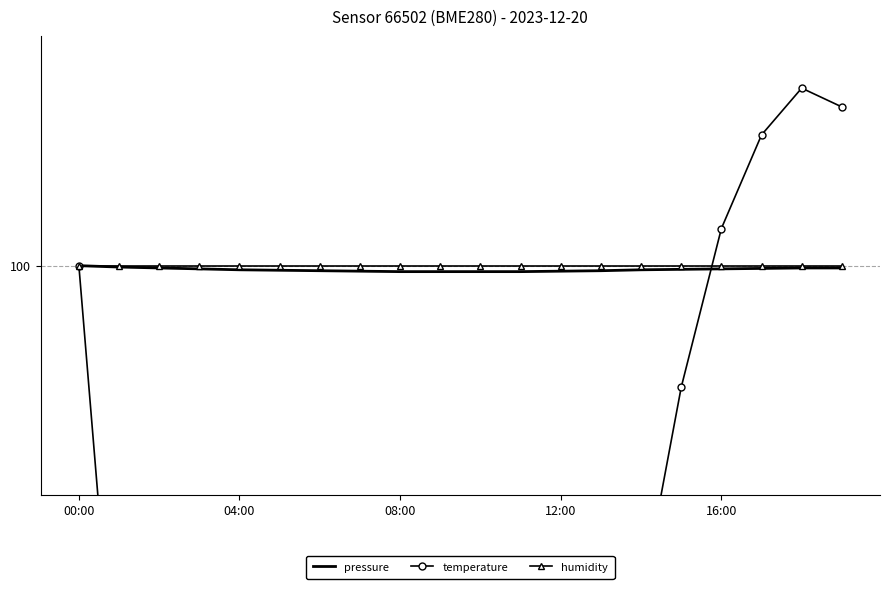

What is the sum of all temperature values?

1663.1